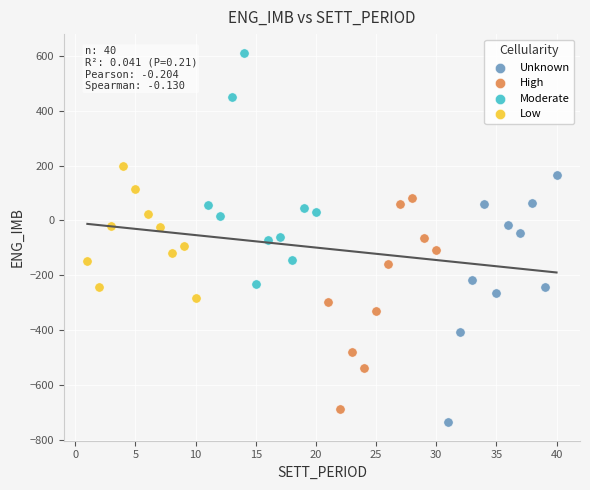

Which series contains the highest Y value?

Moderate